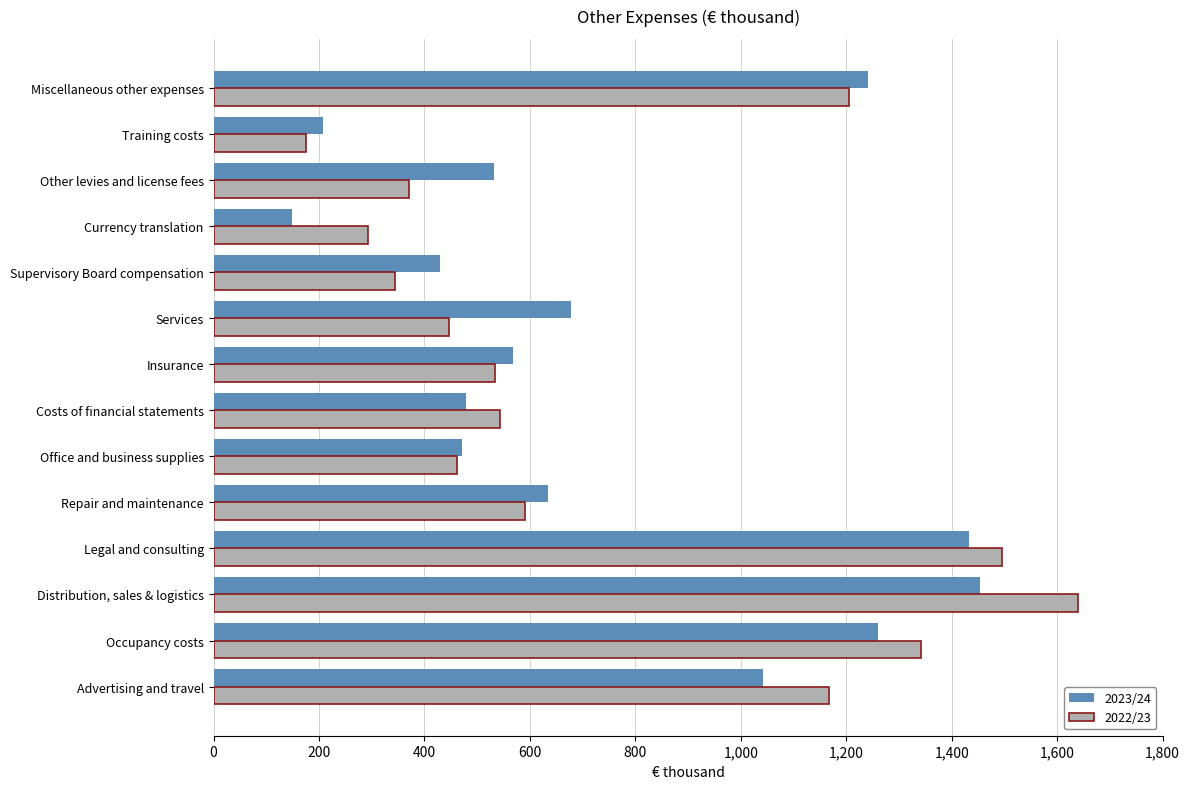

At how many categories does at least one series exceed 186?

14